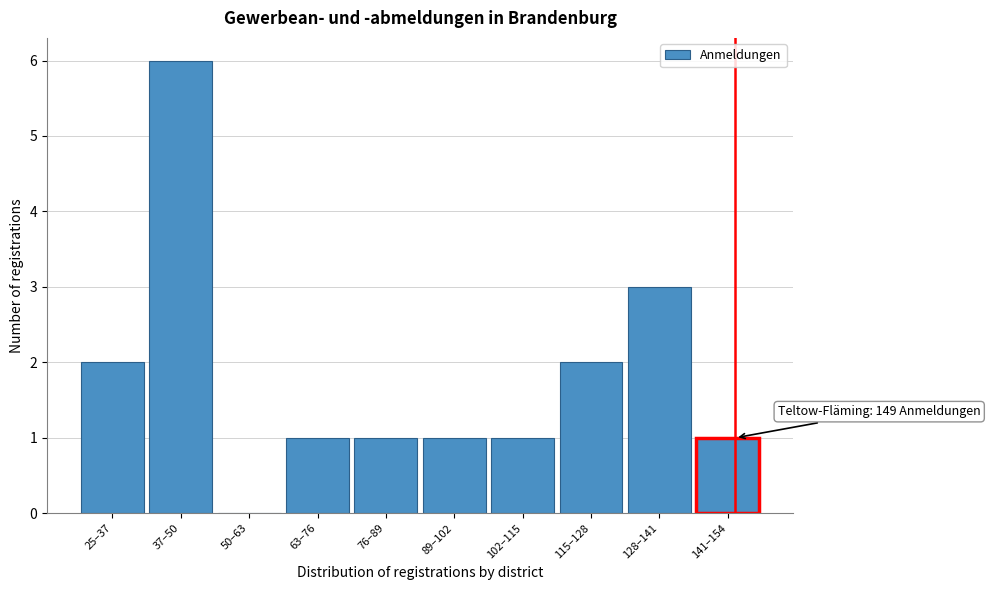

Reading right to left, extract all data points from this chart.

141–154=1	128–141=3	115–128=2	102–115=1	89–102=1	76–89=1	63–76=1	50–63=0	37–50=6	25–37=2